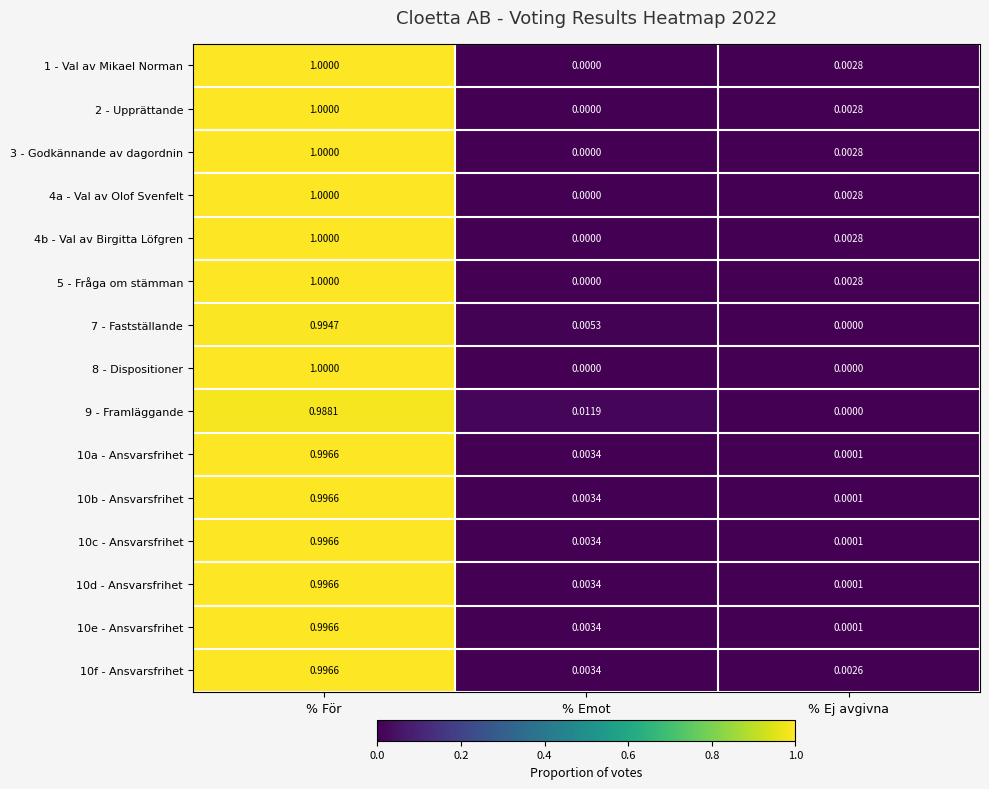

At which label does 1 - Val av Mikael Norman reach its minimum?

% Emot